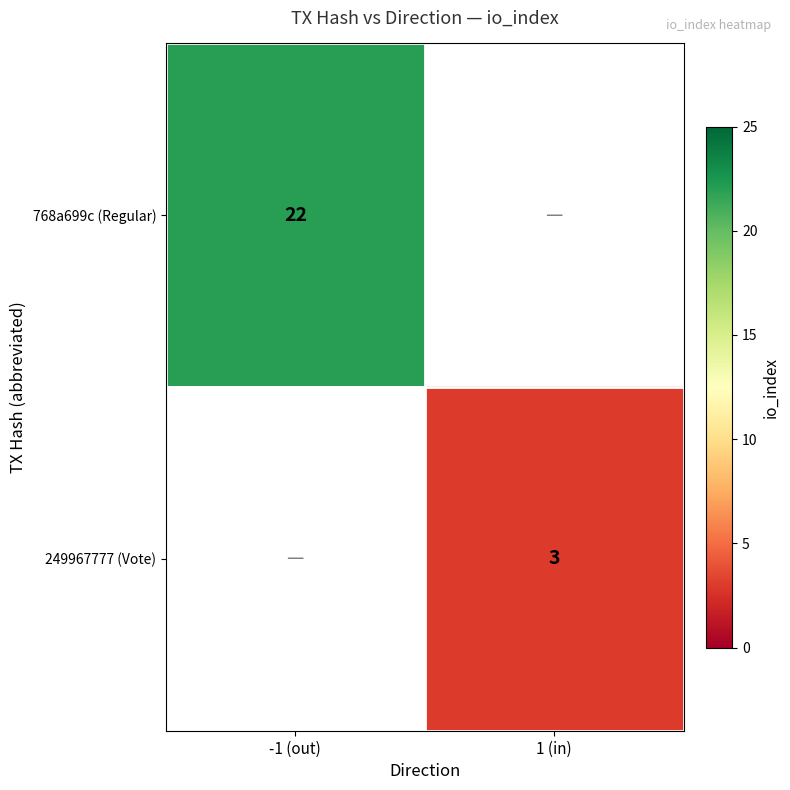

Count the number of categories in the chart.

2